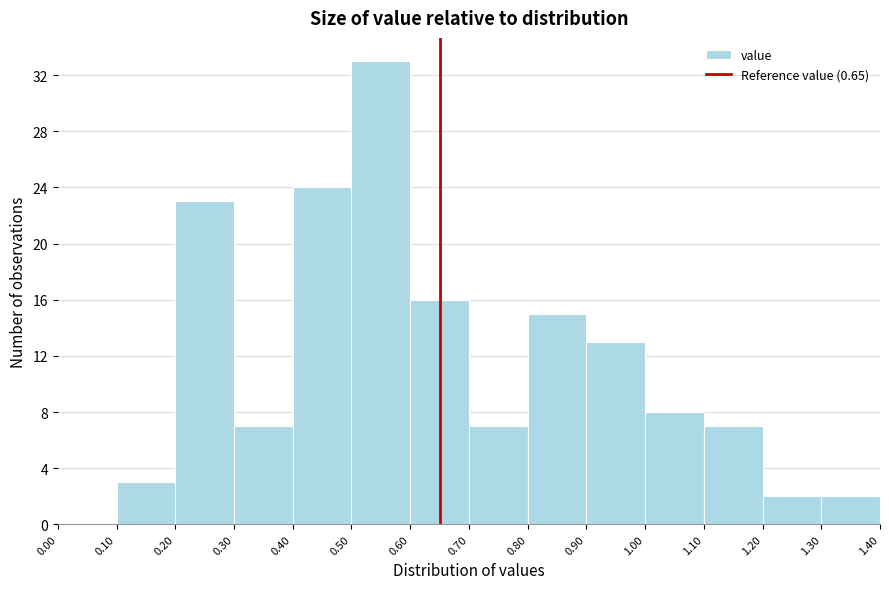

Reading left to right, list every bar in this chart as the range it spans on the x-axis followed by its height. The values are not printed on the chart, so give them approximately, as read against the axis.

0.00 to 0.10: 0
0.10 to 0.20: 3
0.20 to 0.30: 23
0.30 to 0.40: 7
0.40 to 0.50: 24
0.50 to 0.60: 33
0.60 to 0.70: 16
0.70 to 0.80: 7
0.80 to 0.90: 15
0.90 to 1.00: 13
1.00 to 1.10: 8
1.10 to 1.20: 7
1.20 to 1.30: 2
1.30 to 1.40: 2